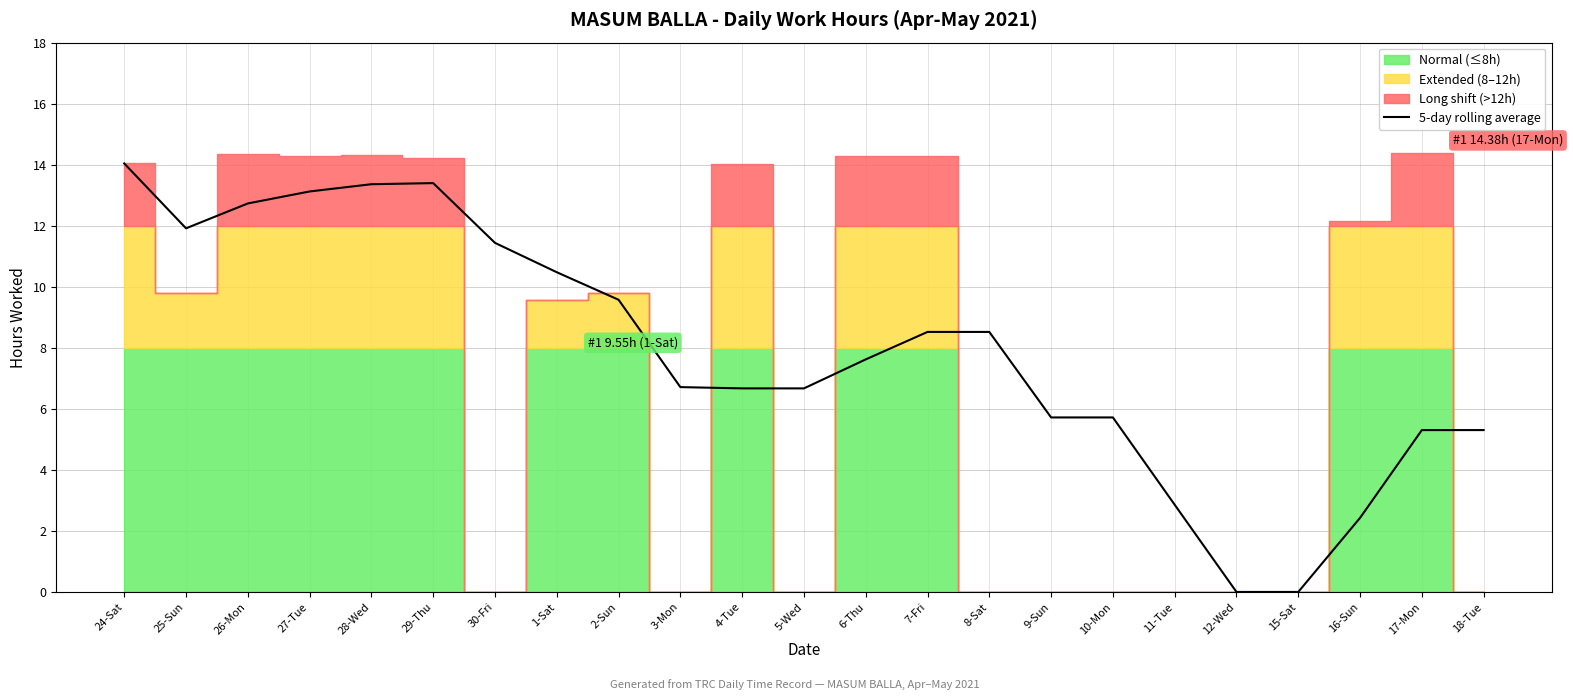

At which label does 5-day rolling average reach its peak?

24-Sat